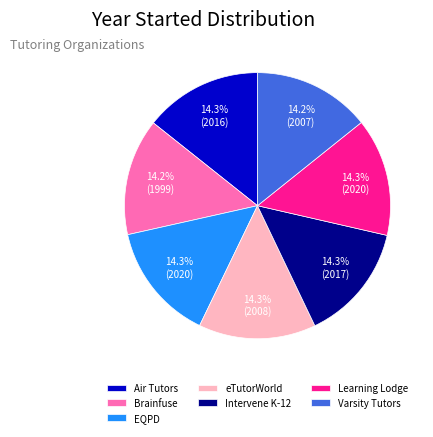

Is the sum of Brainfuse and Learning Lodge greater than half?

No